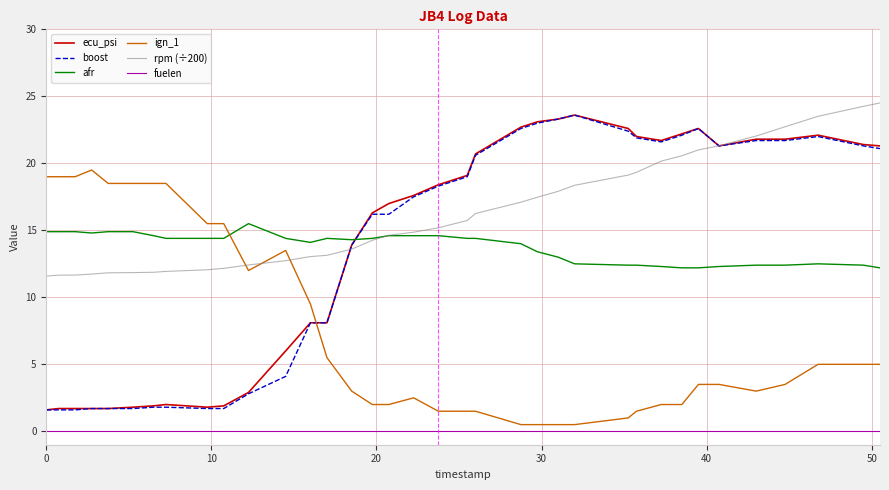

True or false: fuelen and afr cross at least once.

False